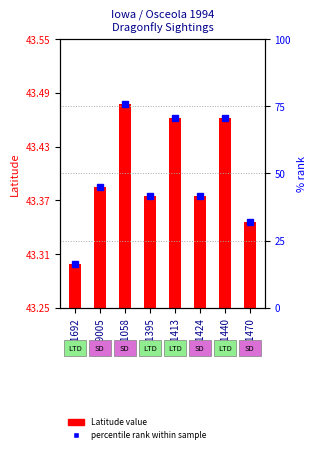

Which series has the largest range (max minus min)?

percentile rank within sample